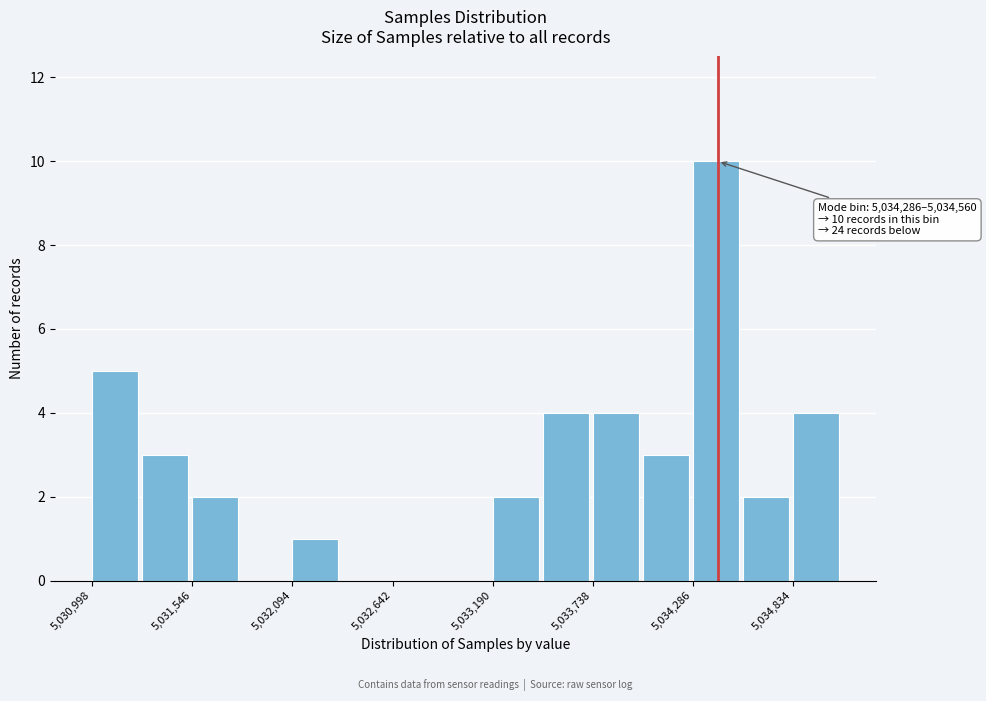

Read against the x-axis, roughly where is the centre of the tallest bar?

5034400